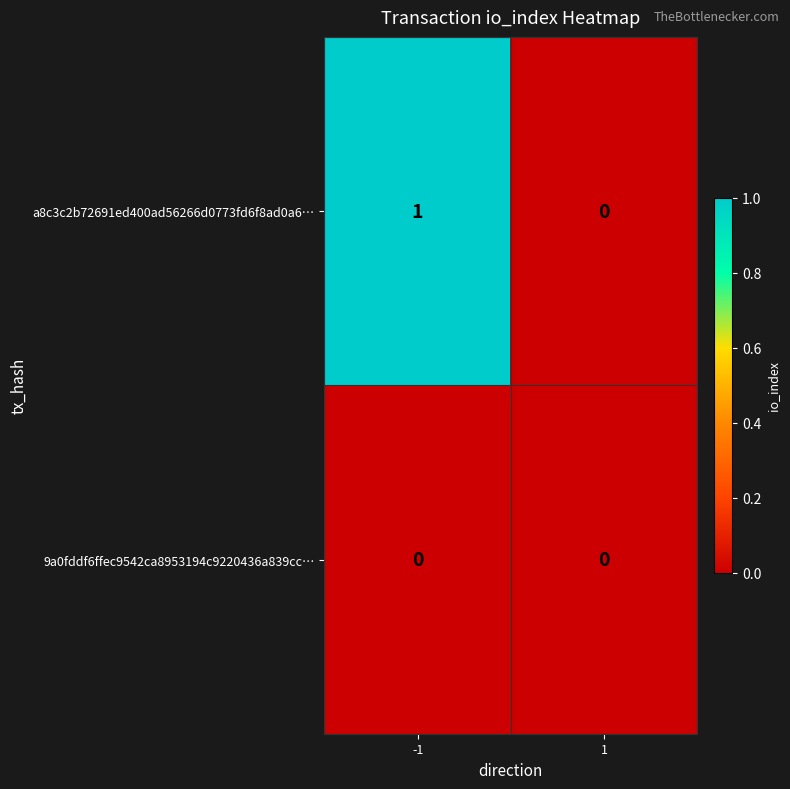

Is the value of a8c3c2b72691ed400ad56266d0773fd6f8ad0a6… at -1 greater than the value of 9a0fddf6ffec9542ca8953194c9220436a839cc… at -1?

Yes